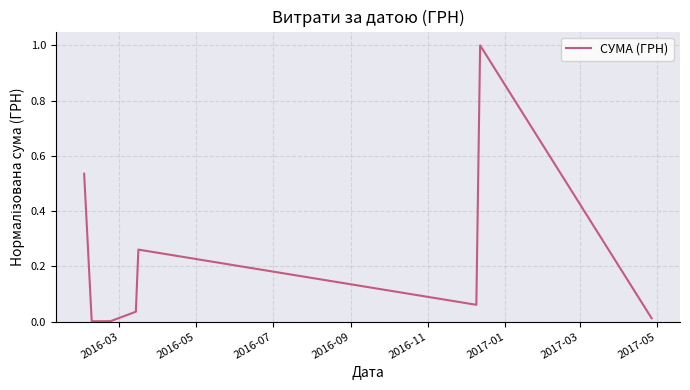

How many interior local valleys (lower than both neighbors) does the data have?

2